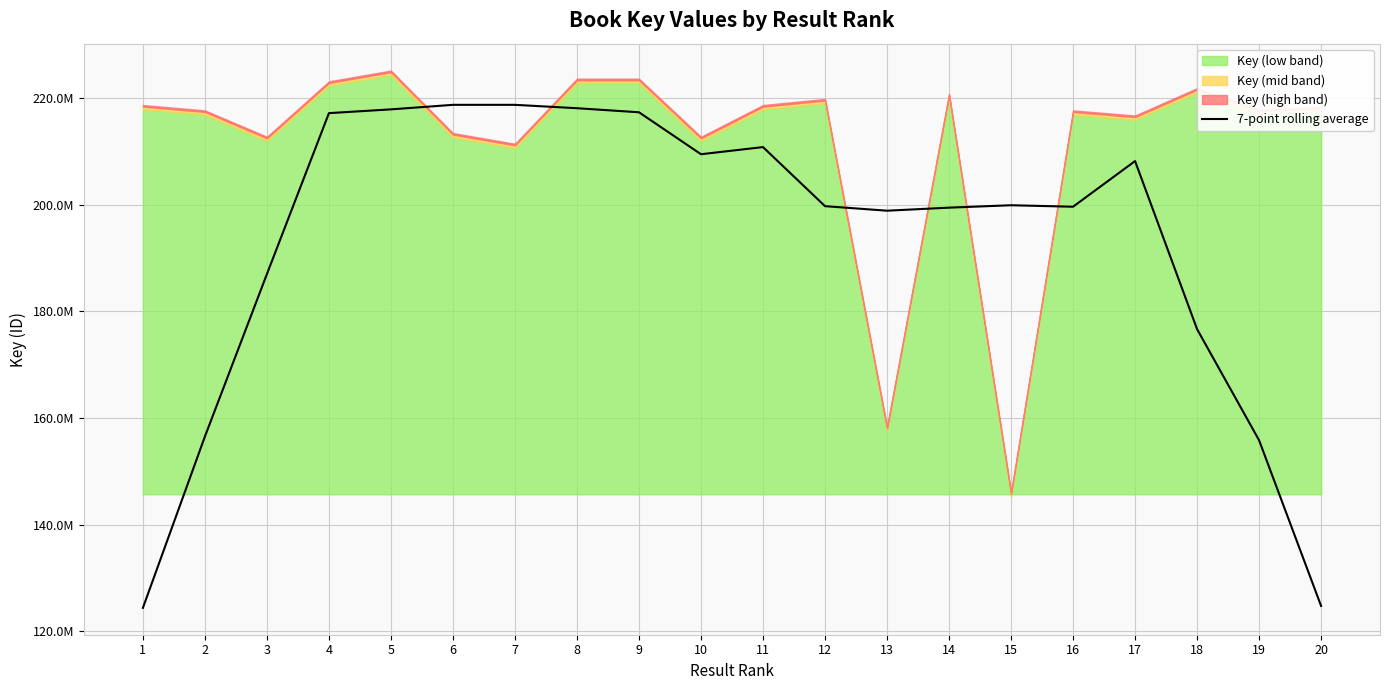

How many interior local valleys (lower than both neighbors) does the data have?

3